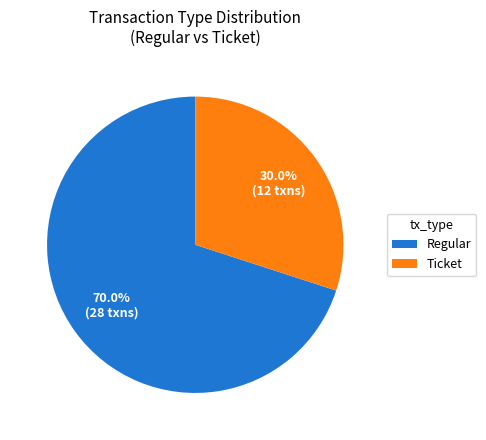

How many segments does this pie chart have?

2